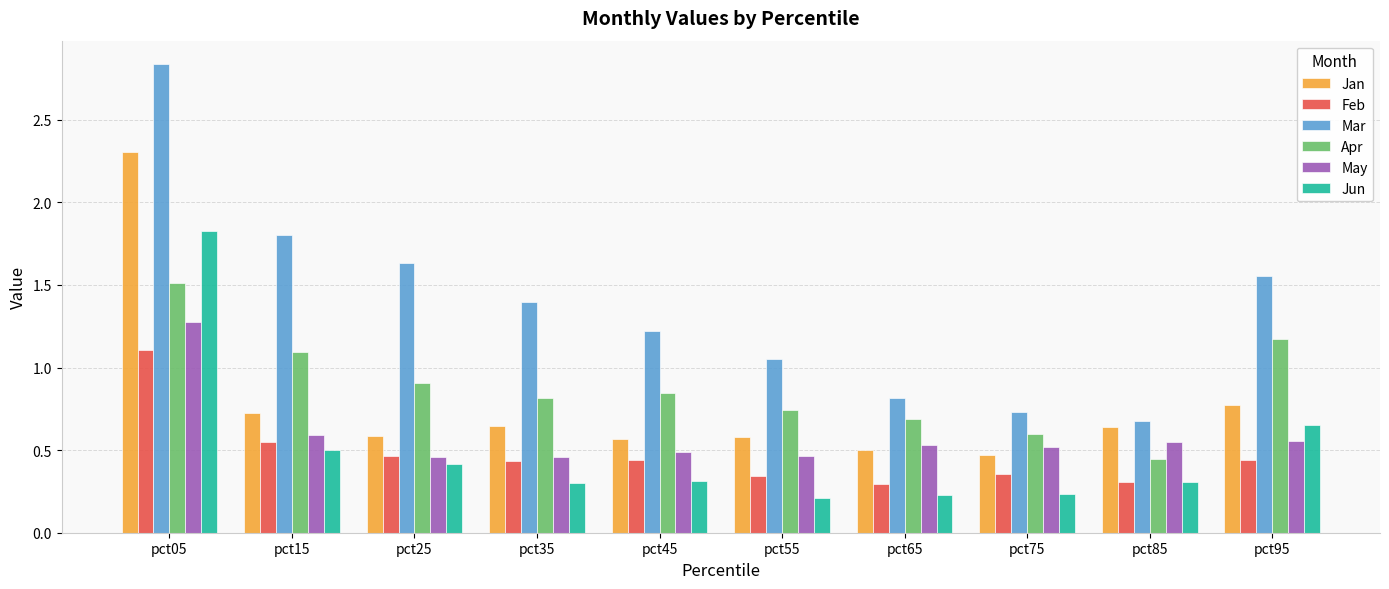

Count the Jan values in the range 0 to 1.

9